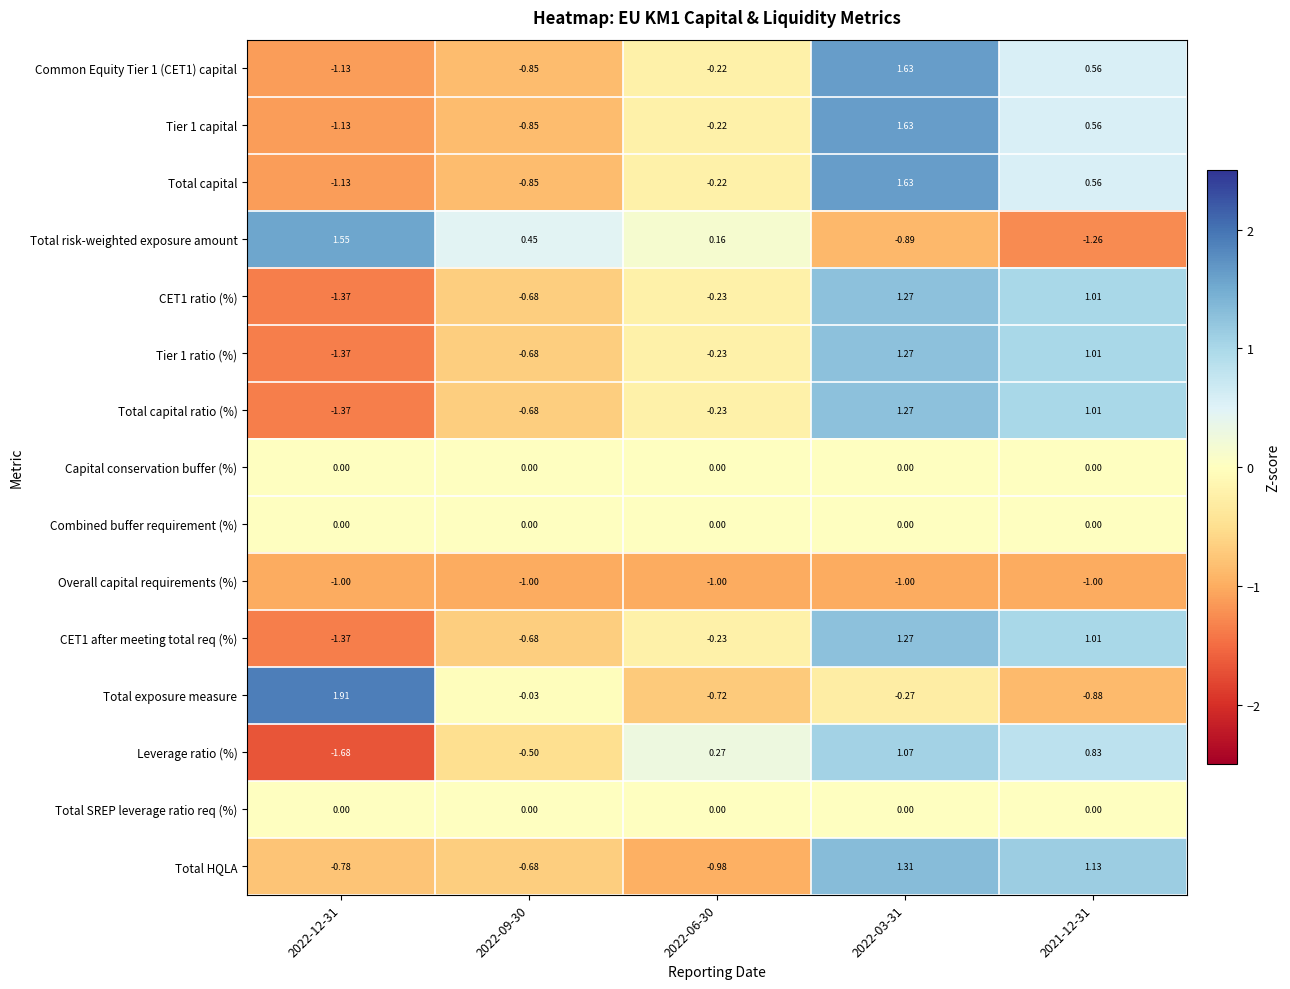

What is the spread (max minus min) of values at 2022-12-31?

3.6